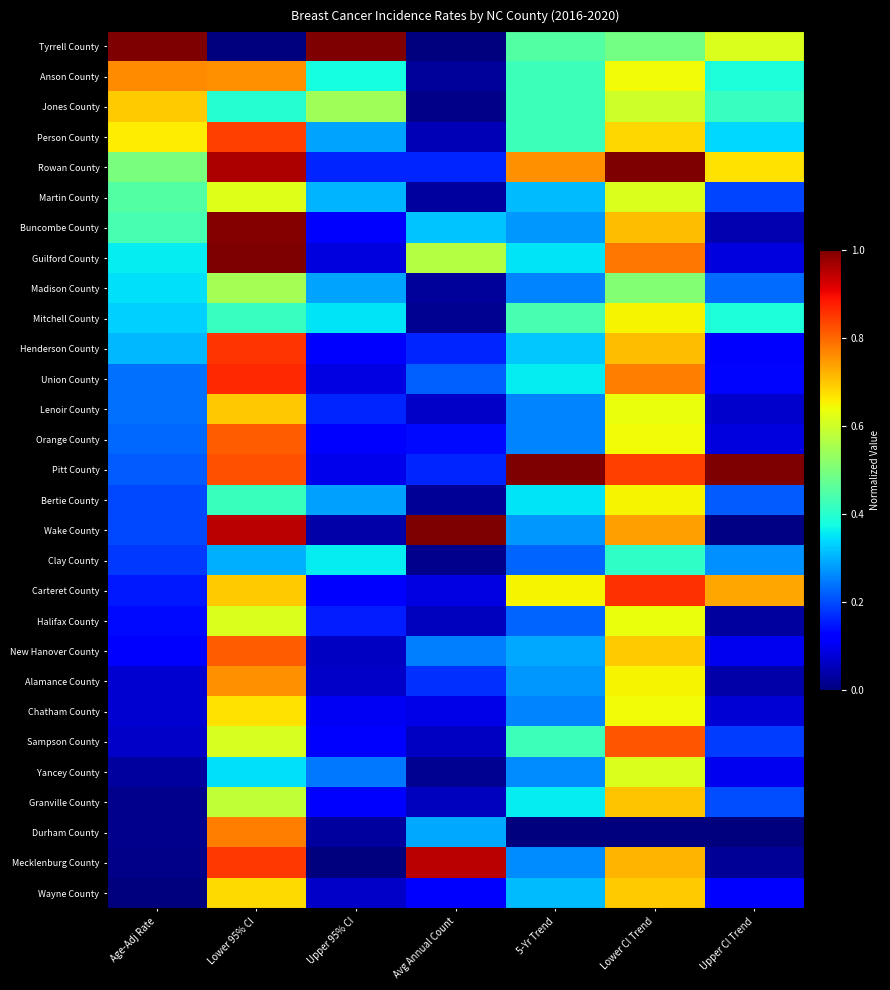

Rank the series at 5-Yr Trend from lowest to highest value.

Durham County, Clay County, Halifax County, Madison County, Lenoir County, Orange County, Chatham County, Yancey County, Mecklenburg County, Buncombe County, Wake County, Alamance County, New Hanover County, Martin County, Wayne County, Henderson County, Guilford County, Bertie County, Union County, Granville County, Anson County, Jones County, Person County, Sampson County, Mitchell County, Tyrrell County, Carteret County, Rowan County, Pitt County